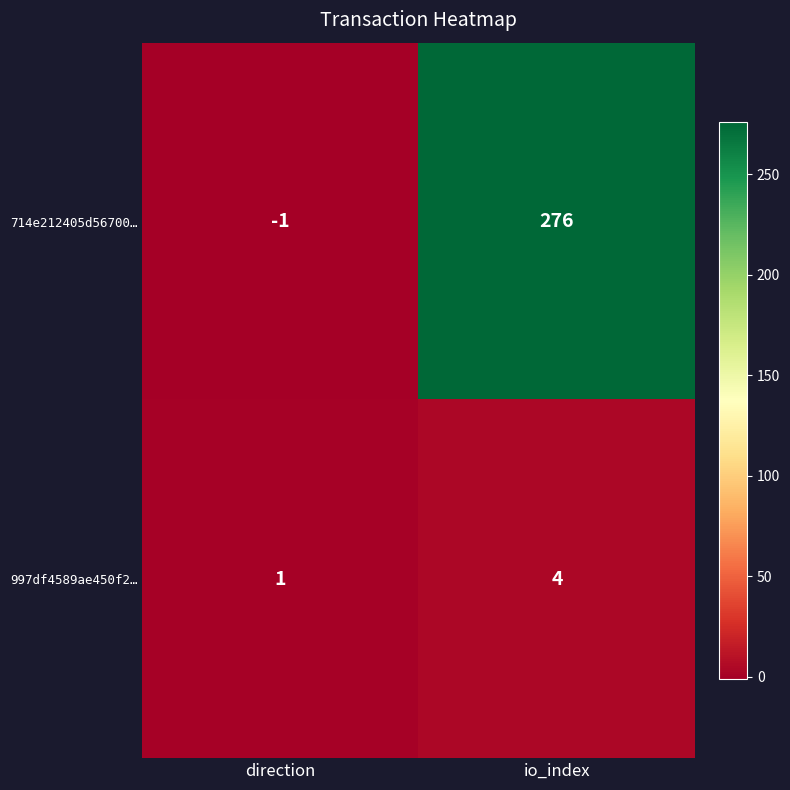

What is the average value of the 714e212405d56700… series?

138